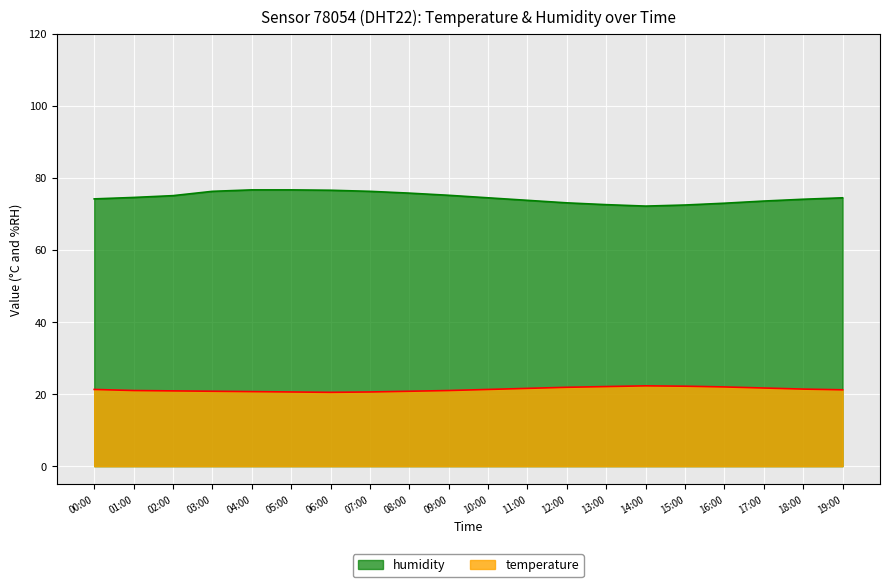

What is the smallest value displayed?

20.5